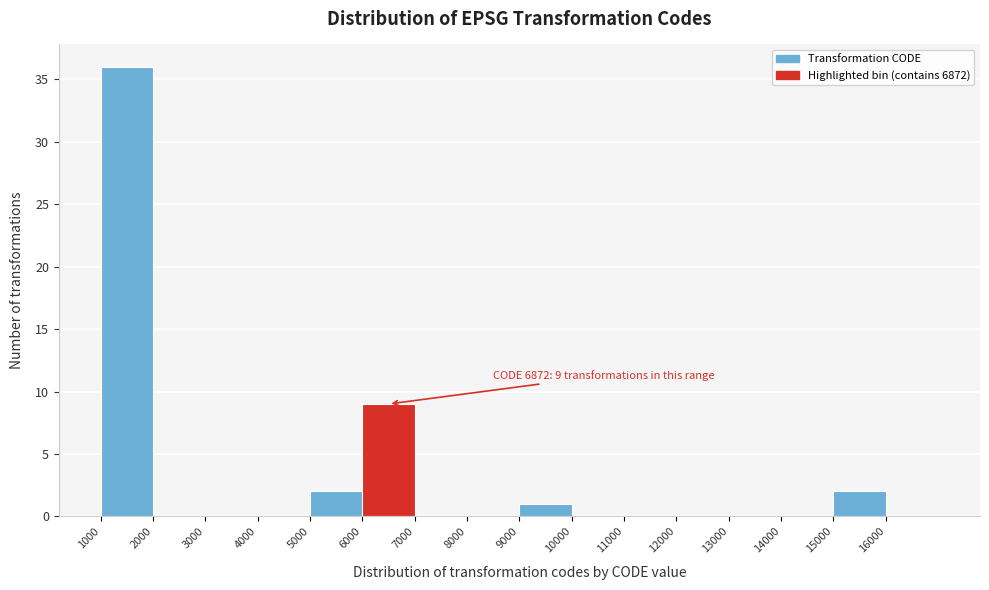

Over which range of the x-axis is the bar tallest?

1000 to 2000